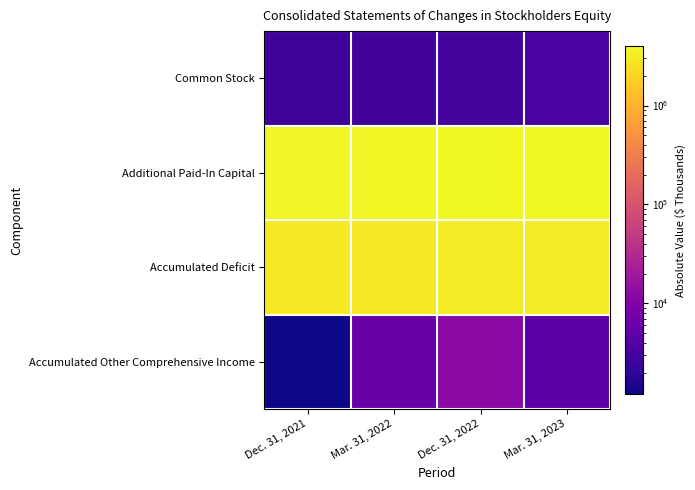

Between Mar. 31, 2023 and Dec. 31, 2022, which is larger?

Mar. 31, 2023